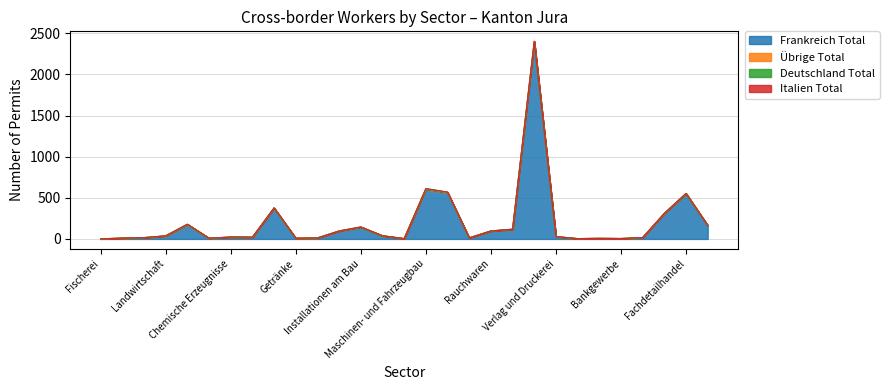

At which category does the chart reach its minimum across all series?

Fischerei